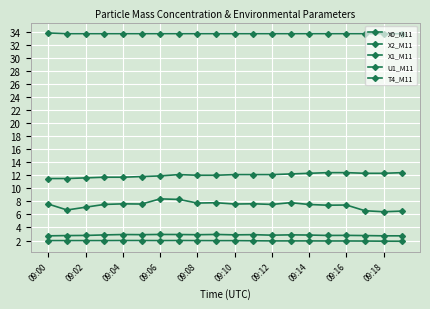

At which category does X1_M11 reach its first local peak?

09:14